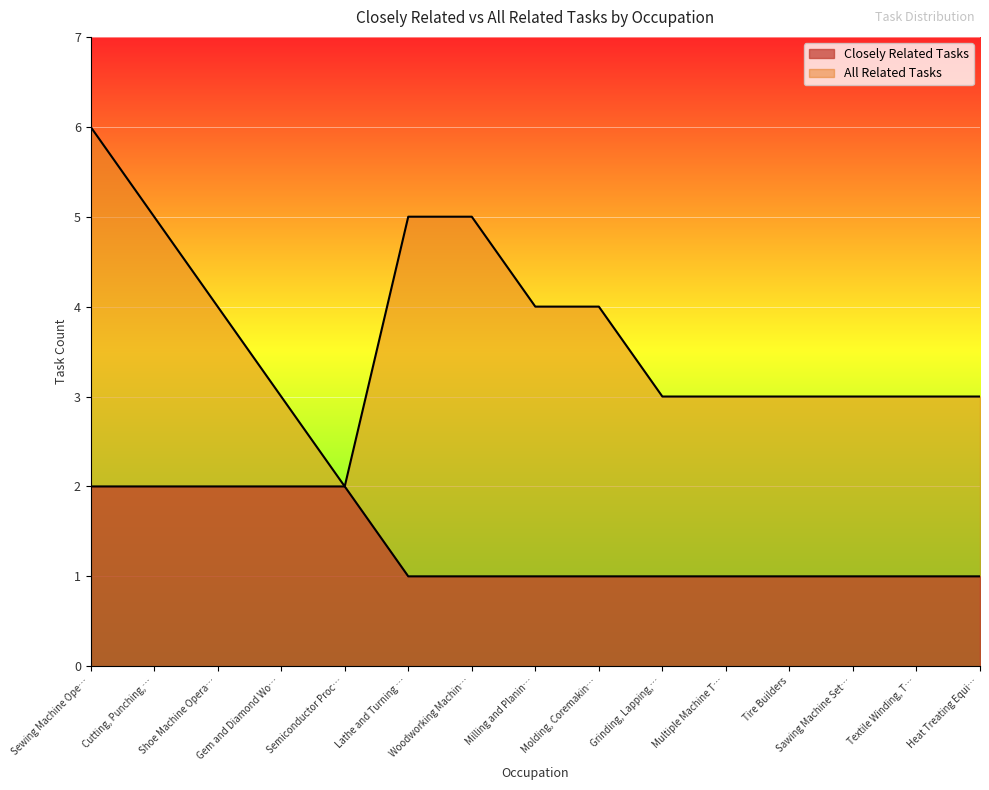

What is the total value across all series at Multiple Machine T…?

4